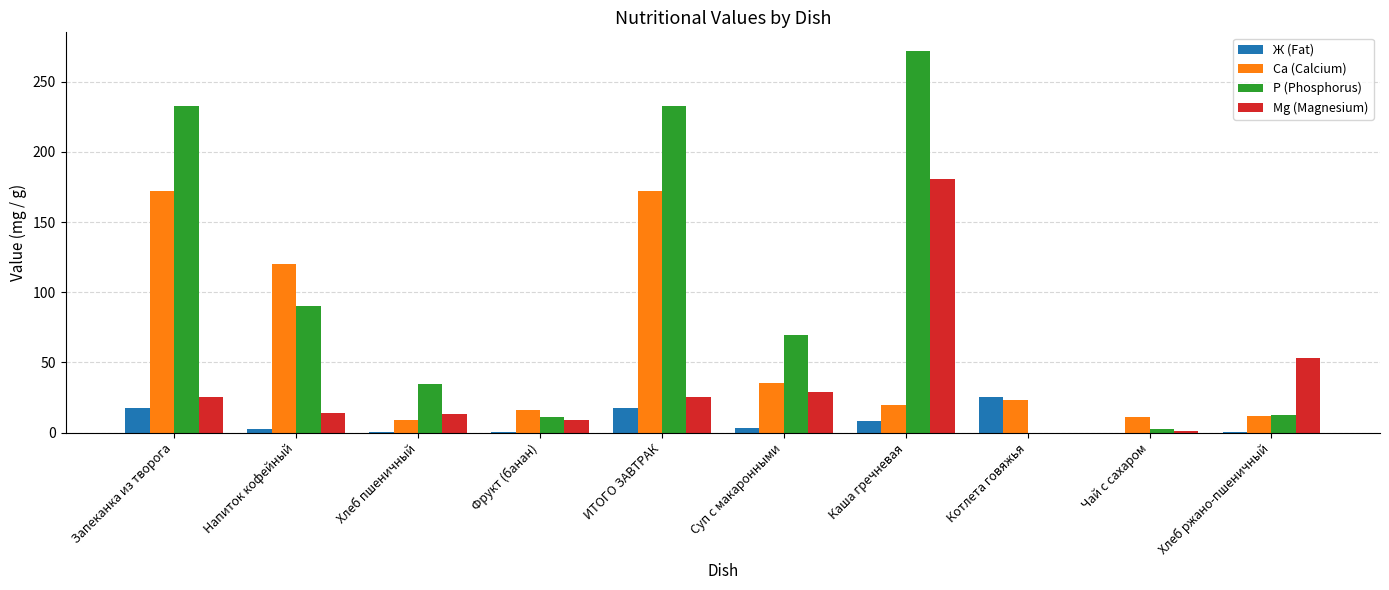

Between Напиток кофейный and Хлеб пшеничный, which series saw the biggest shift?

Са (Calcium)